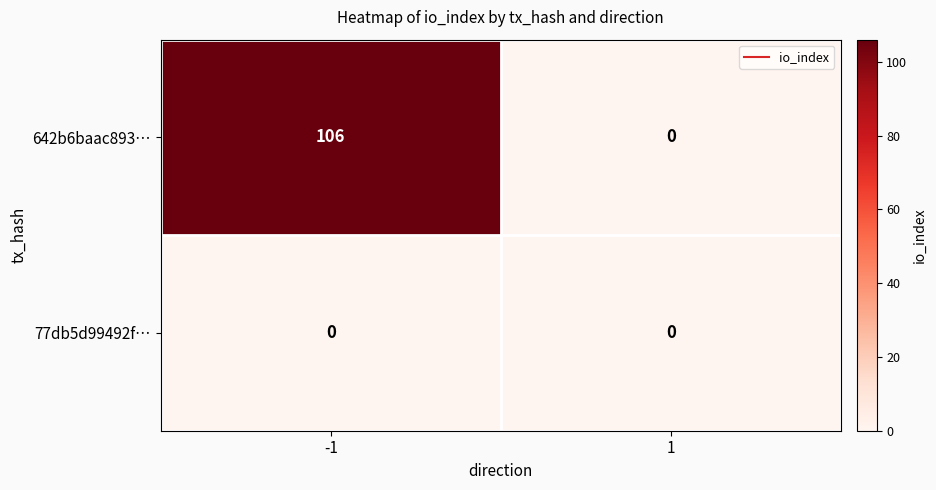

At how many categories does at least one series exceed 79?

1